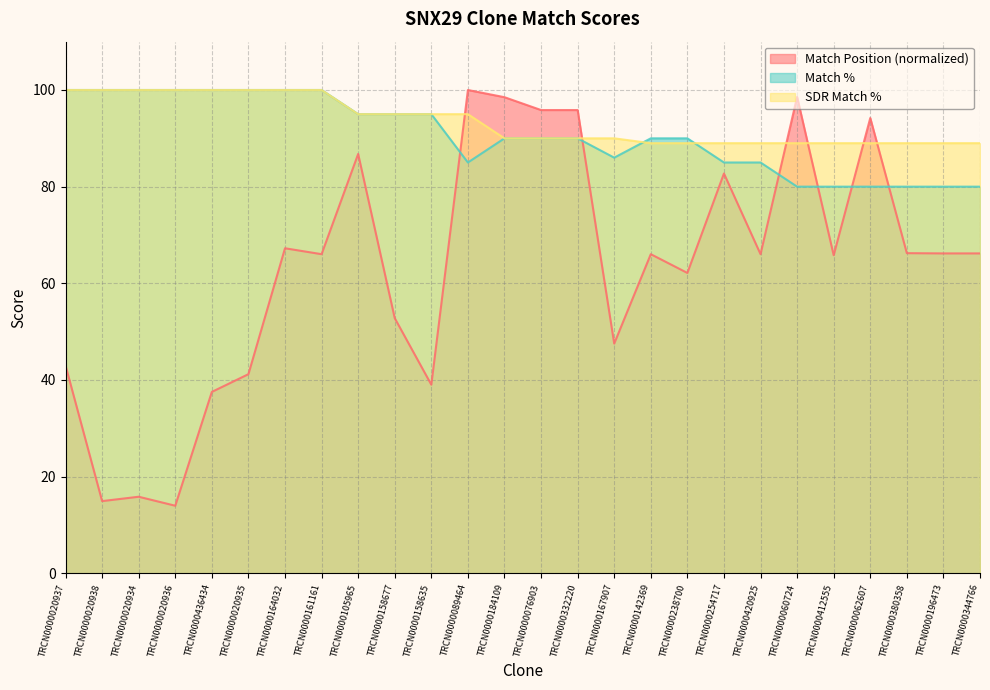

At which label does Match Position reach its peak?

TRCN0000089464